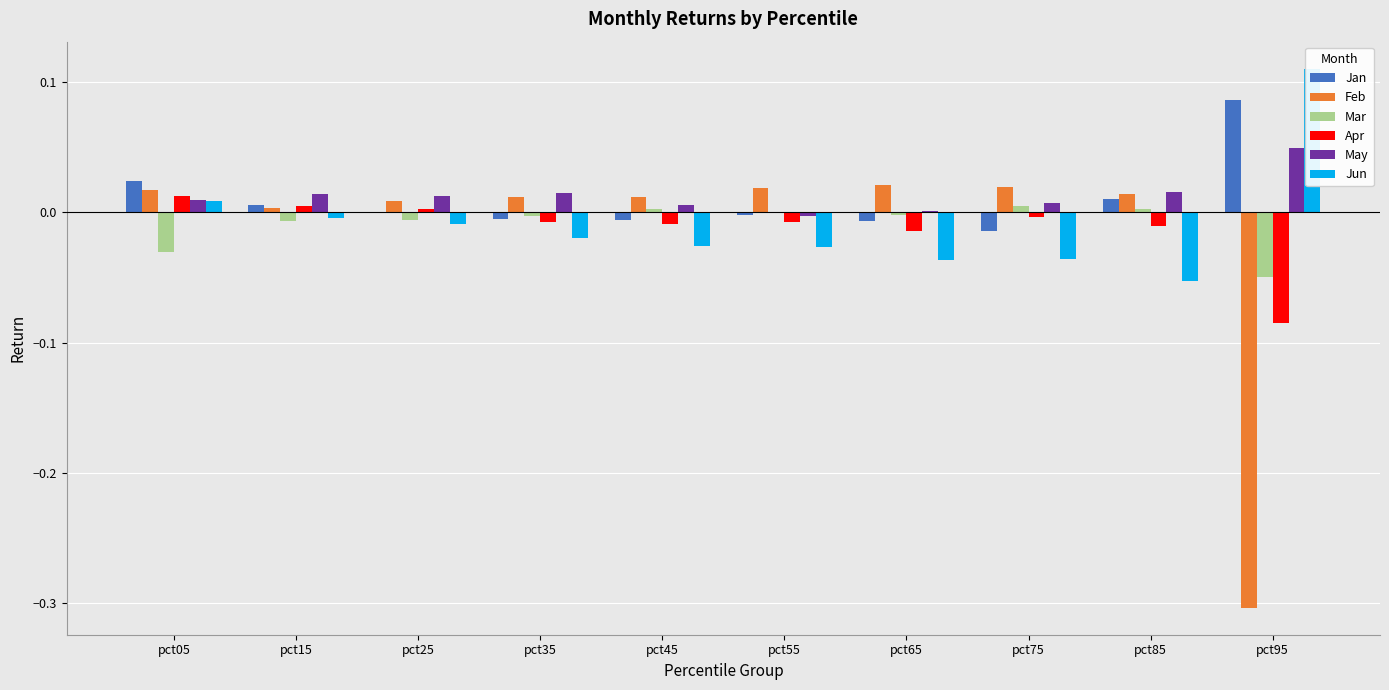

How many data points in Apr are above 0?

3